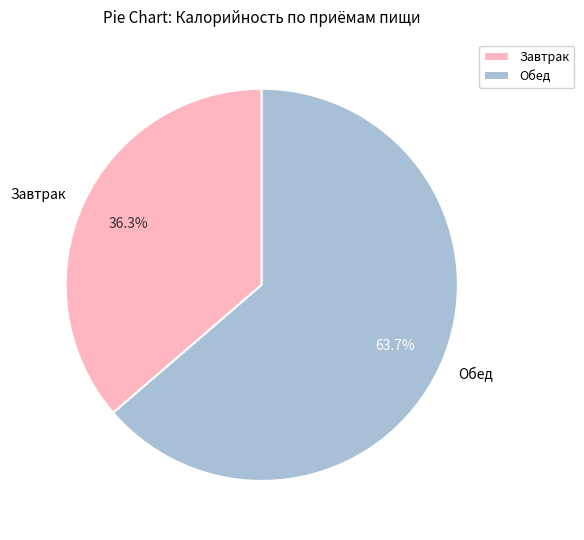

What is the largest slice in the pie chart?

Обед